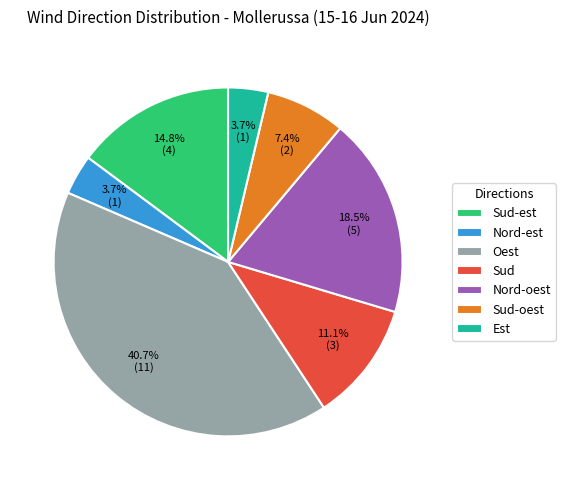

What percentage is the Sud-oest slice, to the nearest percent?

7%